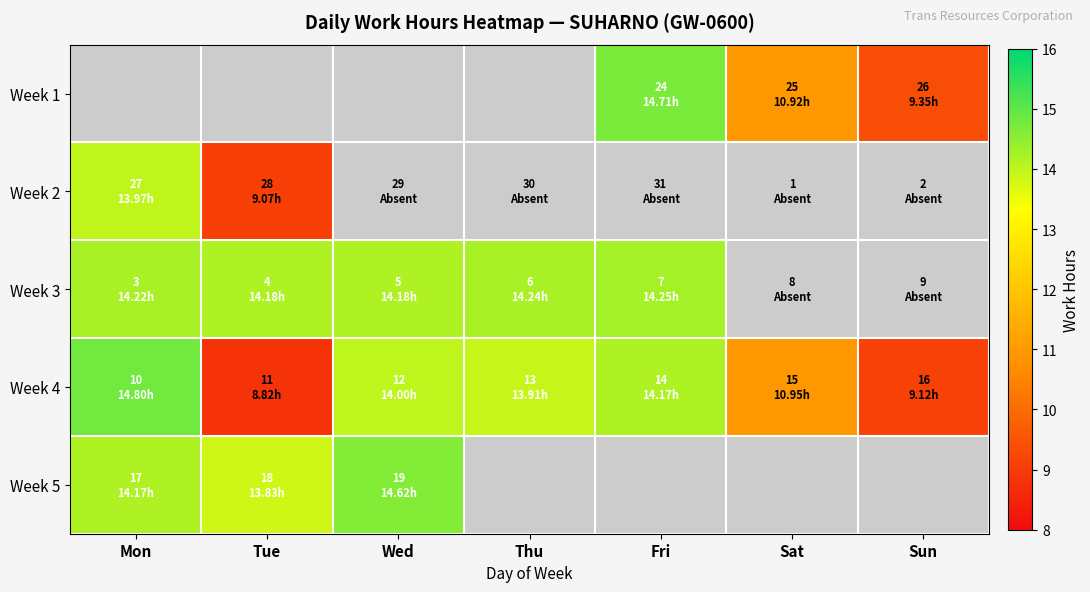

What is the sum of all Week 4 values?

85.8